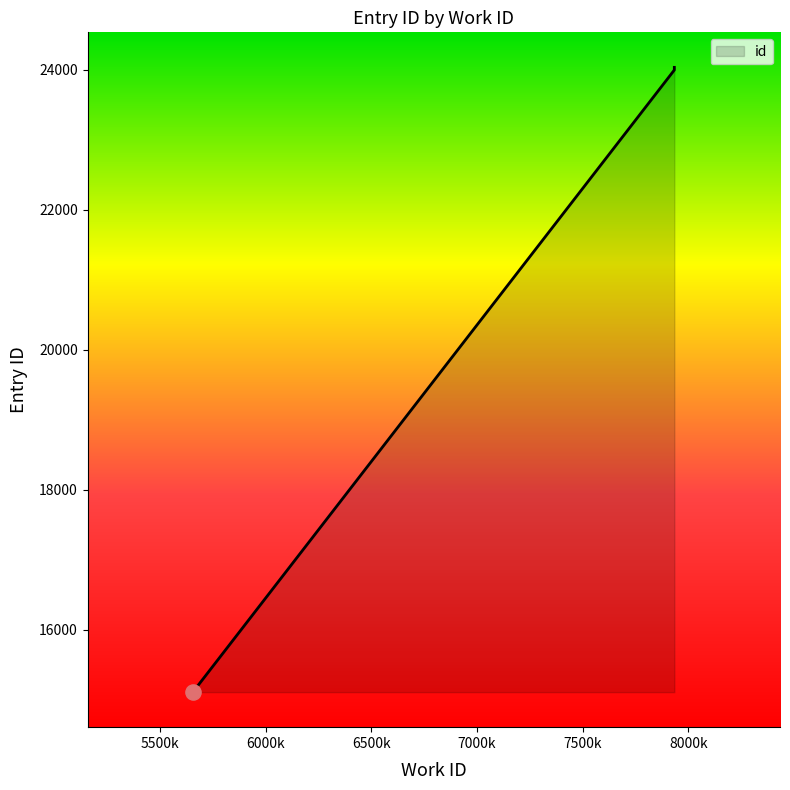

What is the ratio of the value at 7934 to the value at 7934?

1.0